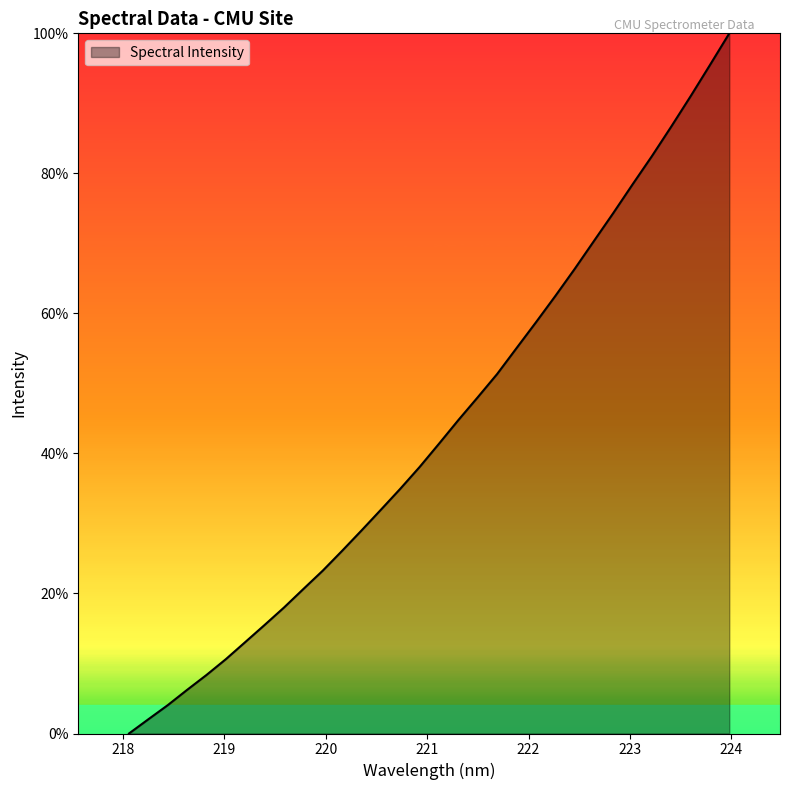

What is the greatest value displayed?

100.0